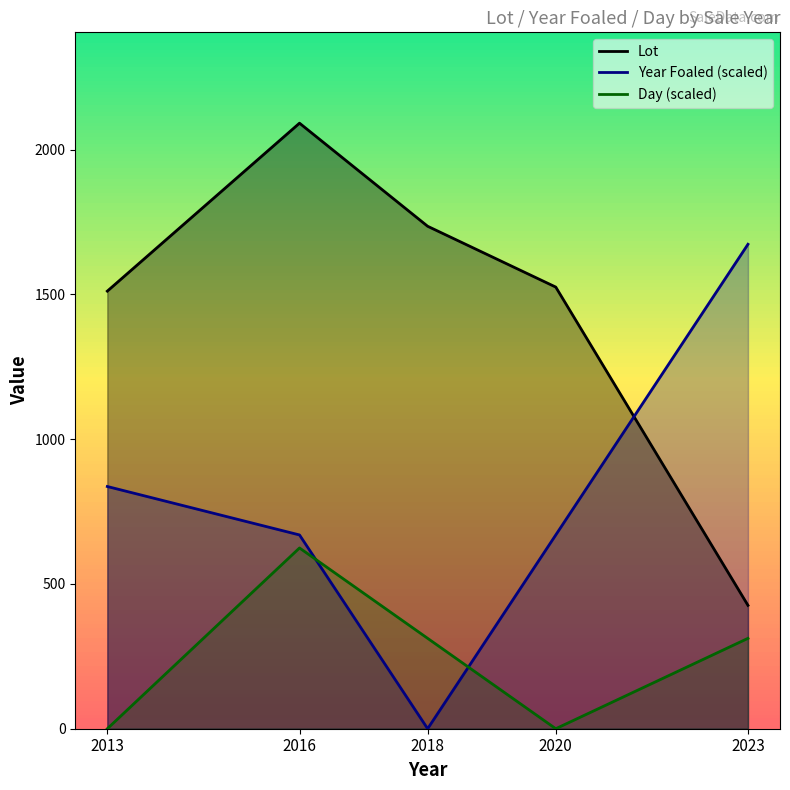

Does the chart display data point markers on the line(s)?

No